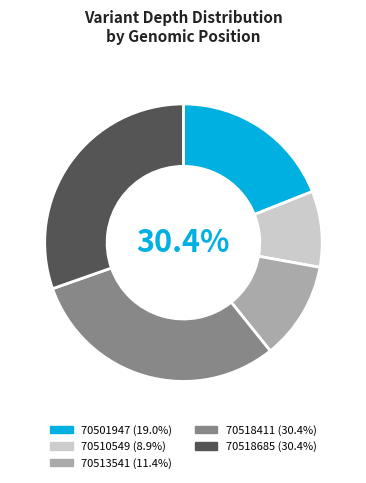

What is the total percentage of 70518685 and 70510549?

39.2%